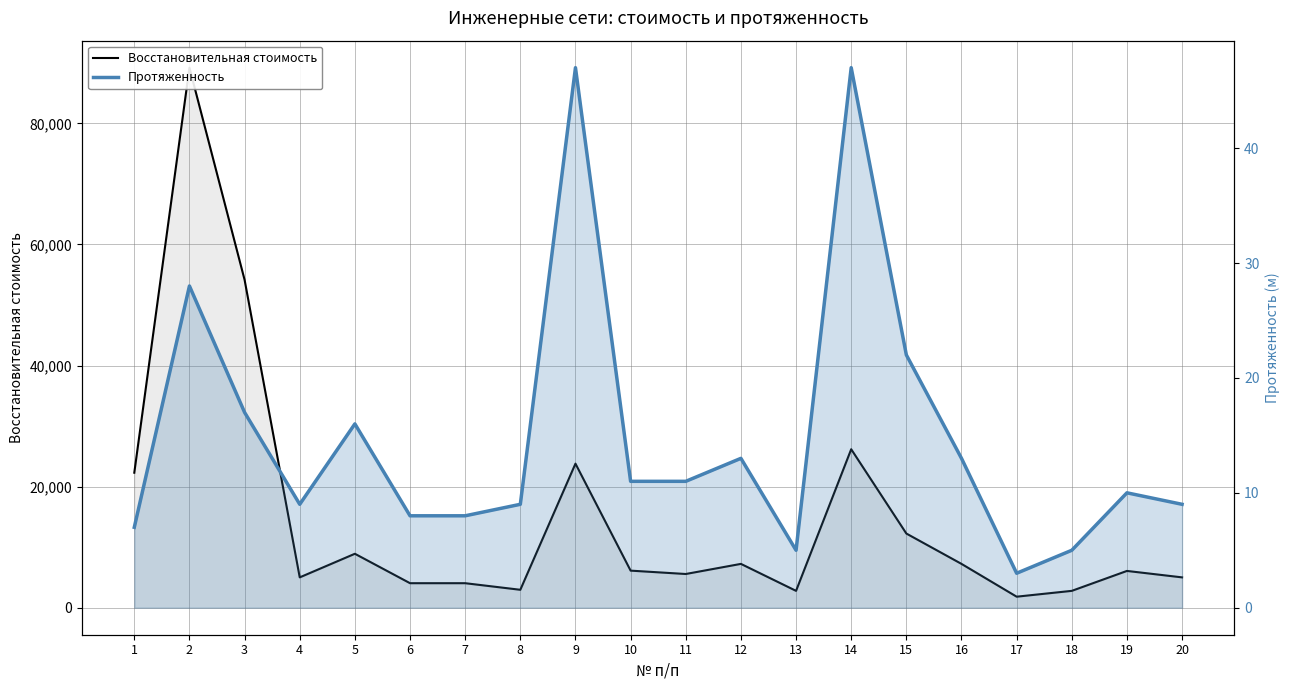

At which category does Восстановительная стоимость reach its first local peak?

2